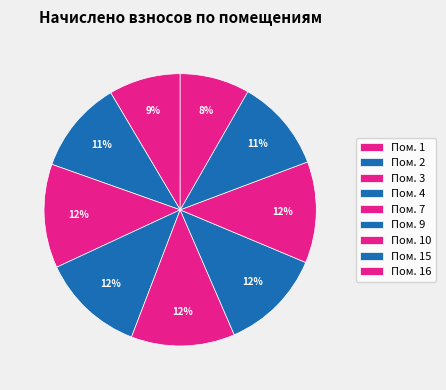

What is the largest slice in the pie chart?

3